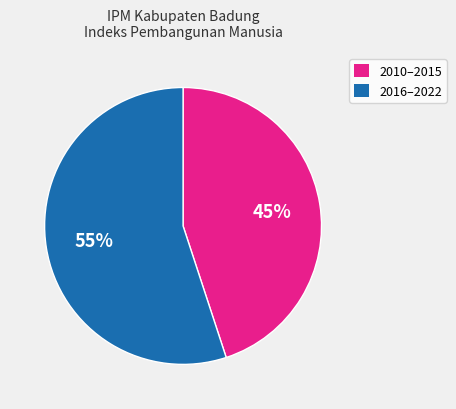

Which category has the biggest portion of the pie?

2016–2022